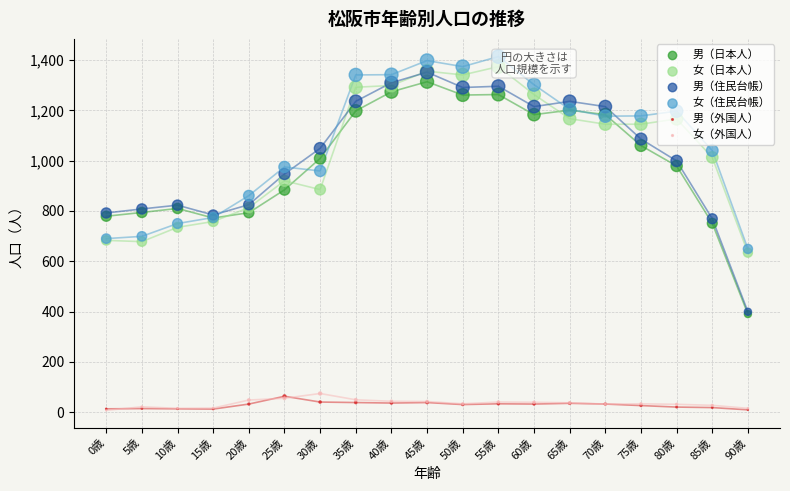

At which category is the sum across all series the highest?

45歳